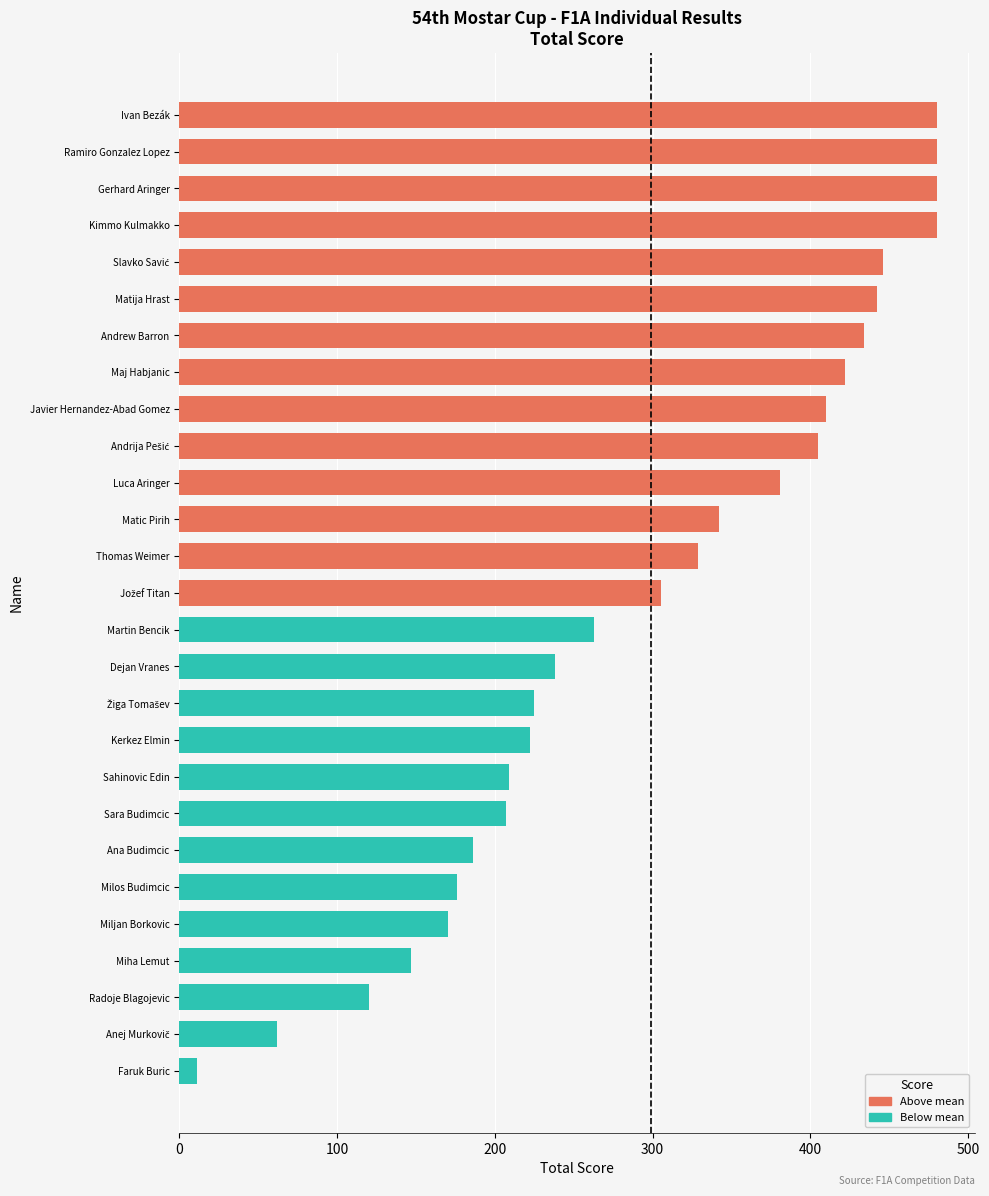

Read the value at Kimmo Kulmakko.

480